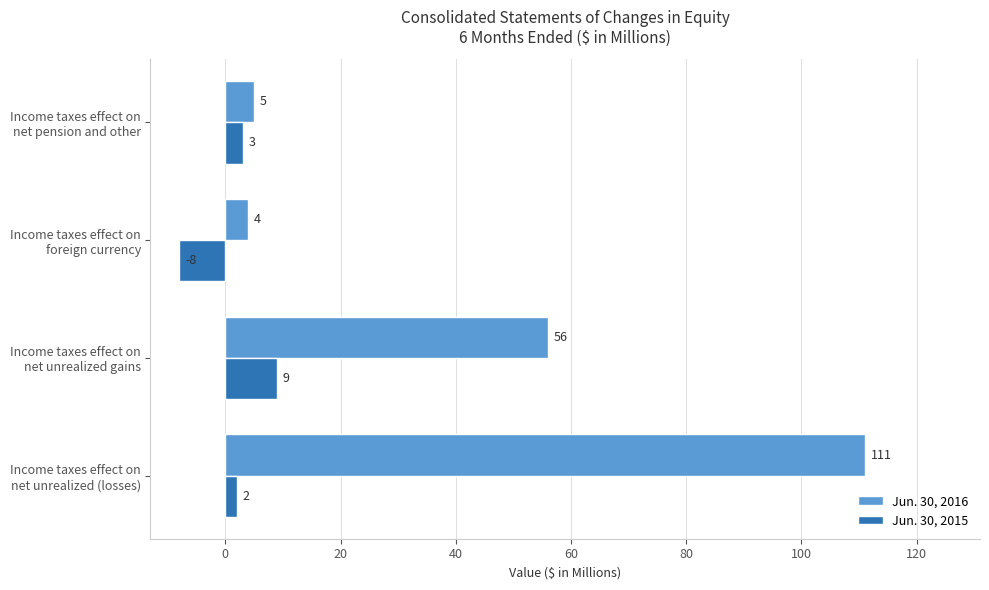

Which series has the largest range (max minus min)?

Jun. 30, 2016